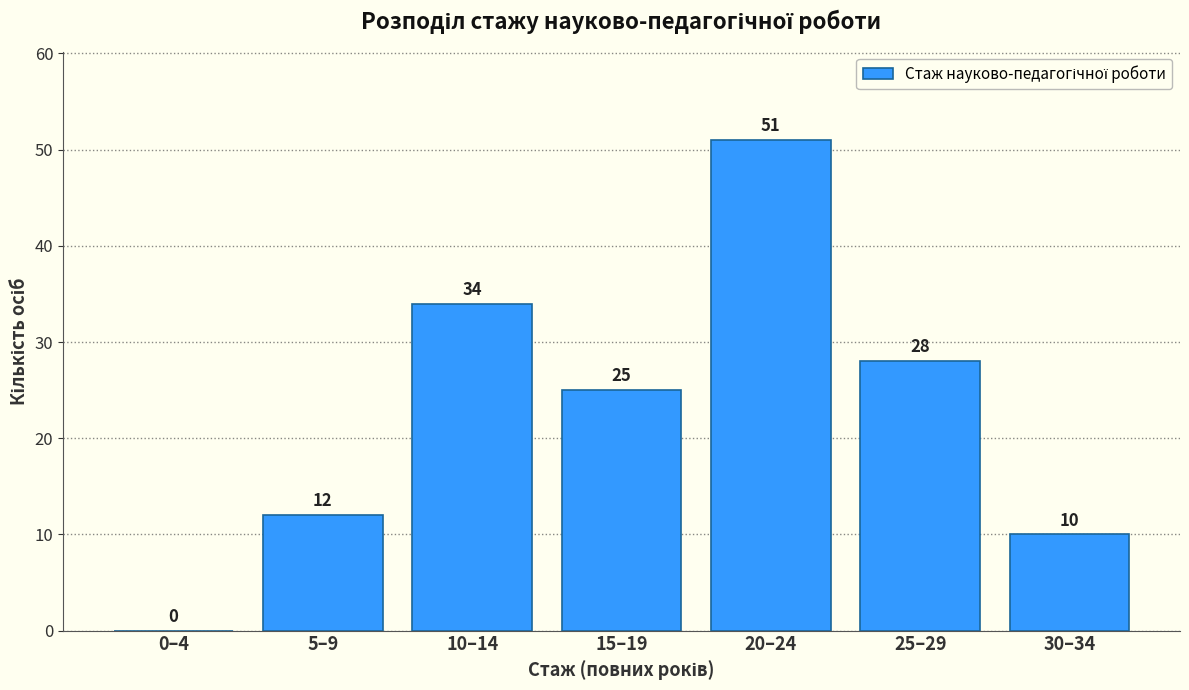

Reading left to right, extract all data points from this chart.

0–4=0	5–9=12	10–14=34	15–19=25	20–24=51	25–29=28	30–34=10